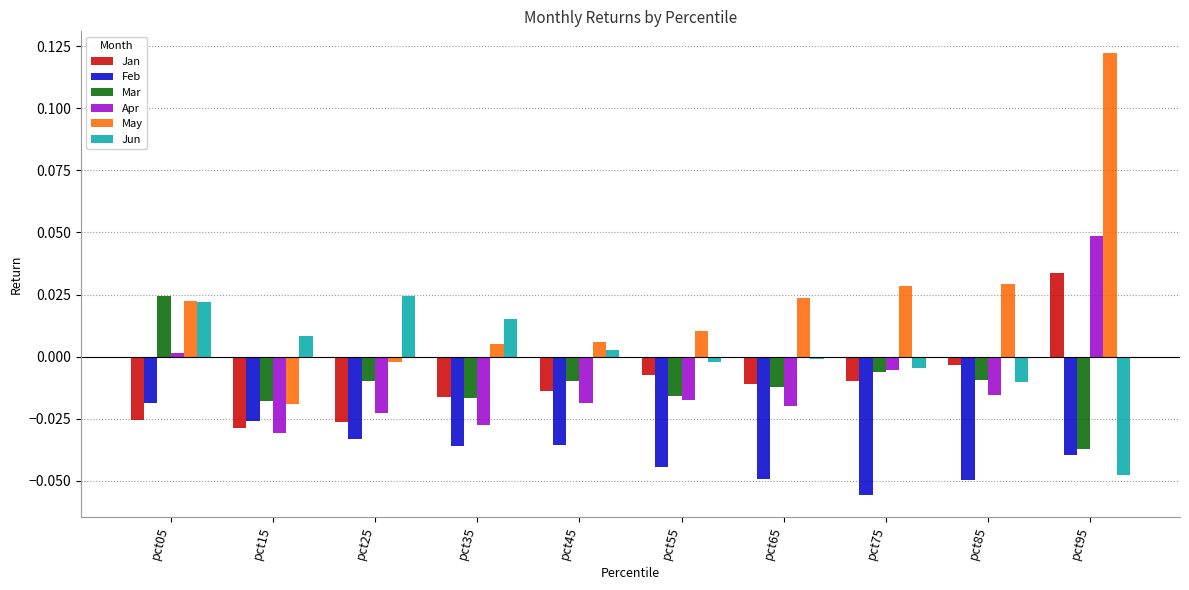

At which category is the sum across all series the highest?

pct95